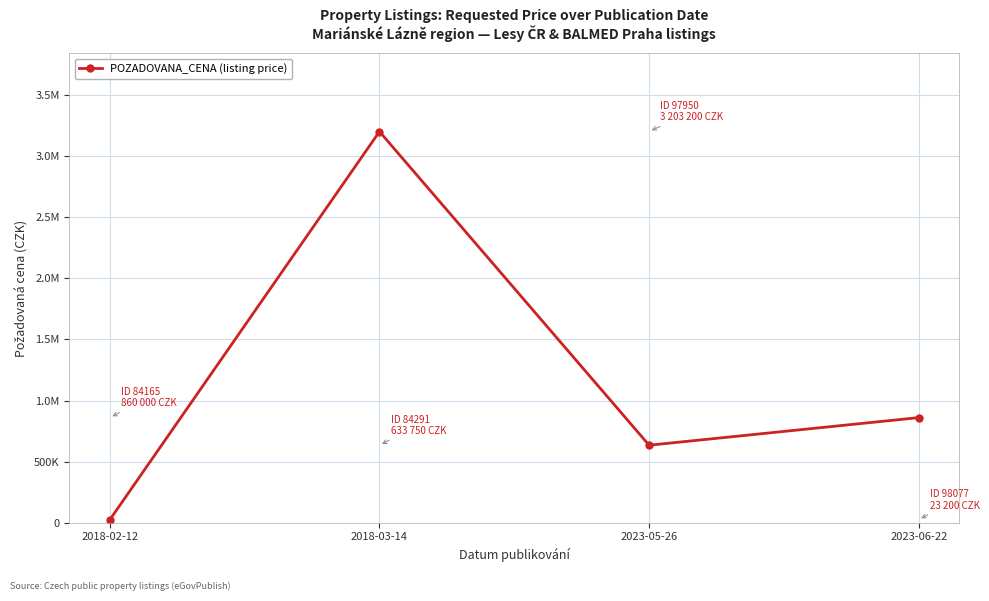

Is this an area chart (filled region under the line)?

No